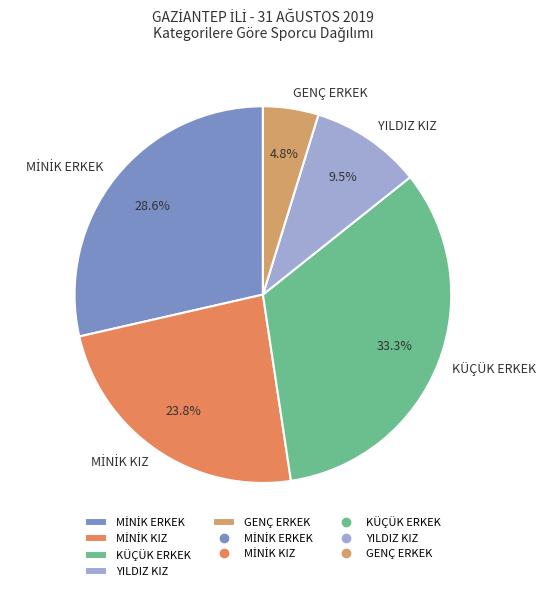

How much of the chart is everything except KÜÇÜK ERKEK?

66.7%